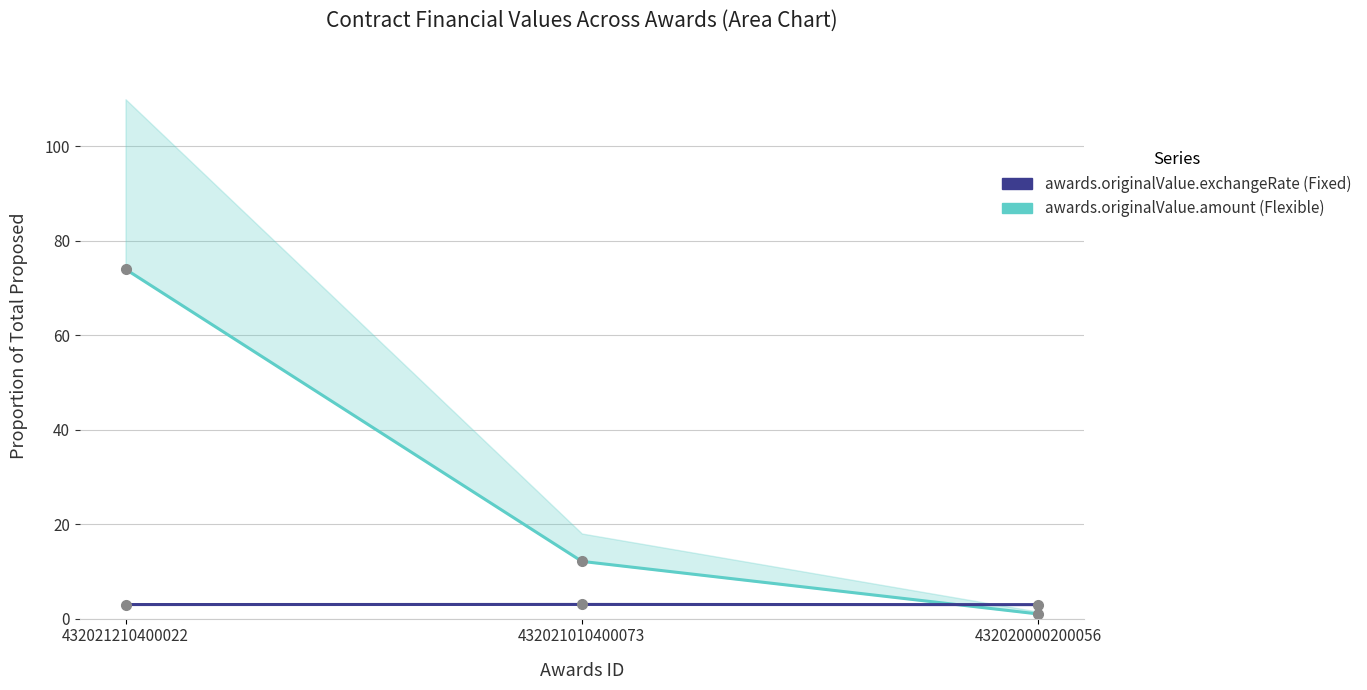

Where is awards.originalValue.amount (Flexible) nearest to the value 37?

432021010400073